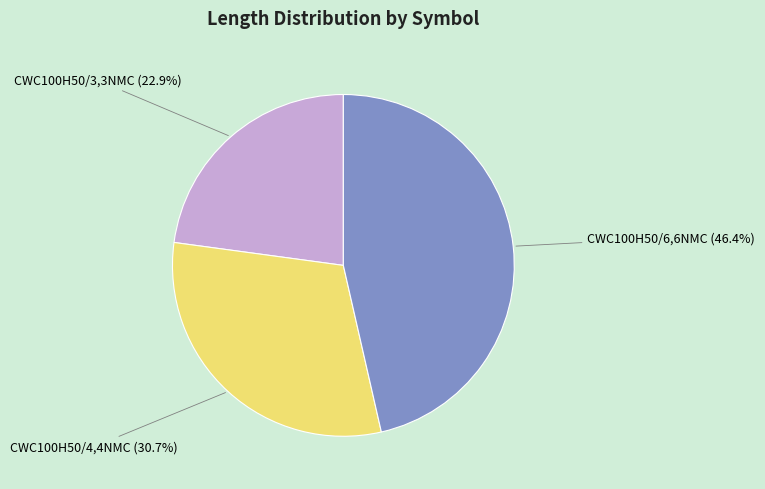

To the nearest percent, what is the difference between the largest and smallest slice percentages?

24%